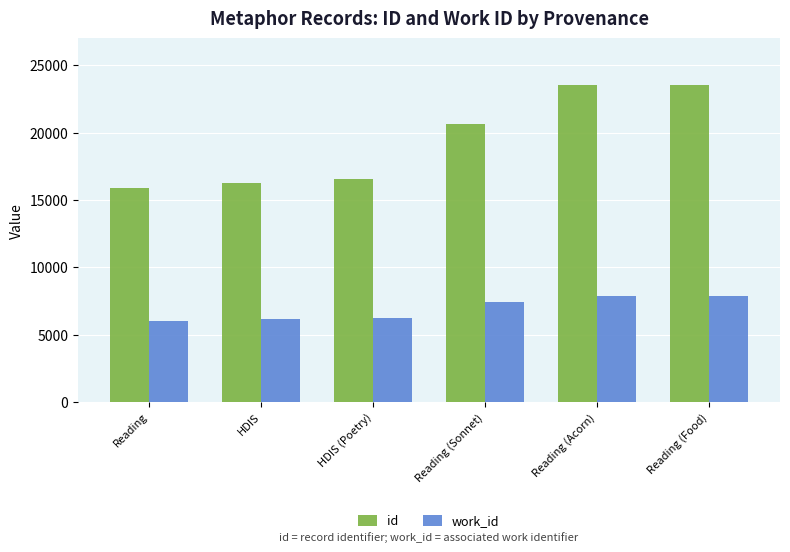

Which series has the largest total across all categories?

id